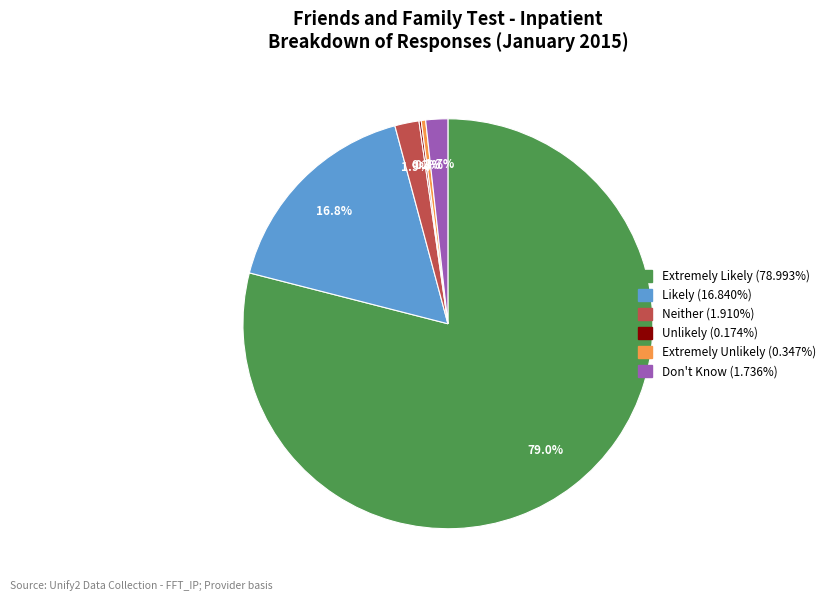

Which slice represents more than half of the pie?

Extremely Likely